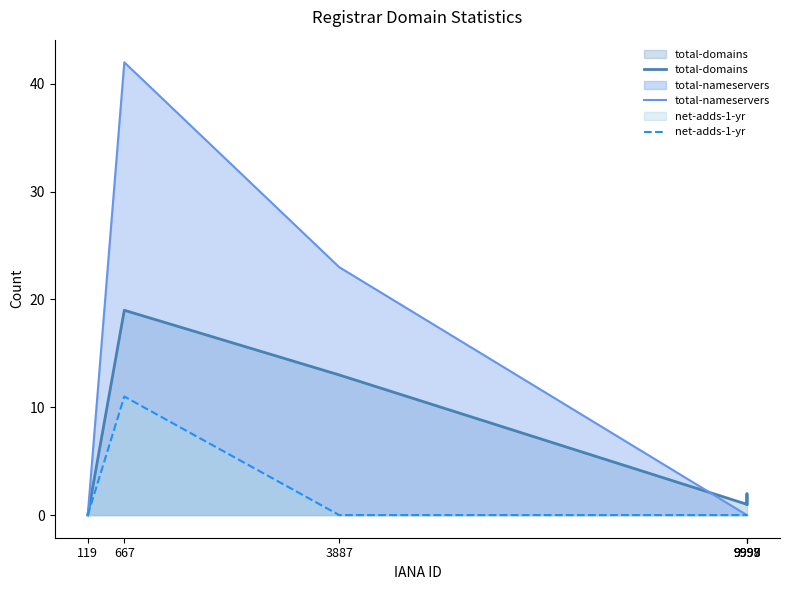

What is the difference between the highest and lowest values at 9999?

1